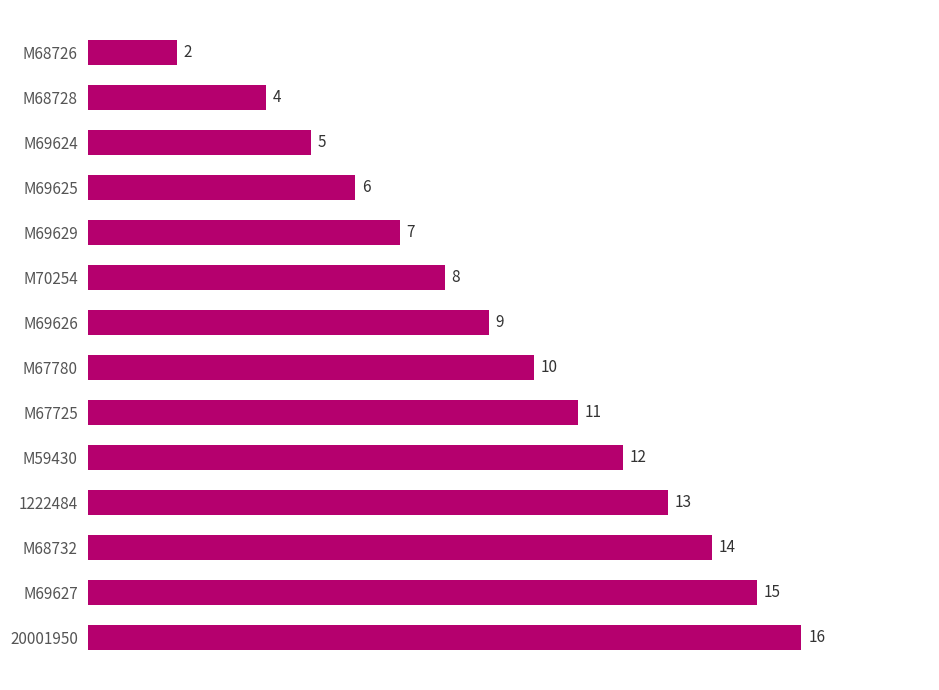

Reading top to bottom, extract all data points from this chart.

M68726=2	M68728=4	M69624=5	M69625=6	M69629=7	M70254=8	M69626=9	M67780=10	M67725=11	M59430=12	1222484=13	M68732=14	M69627=15	20001950=16